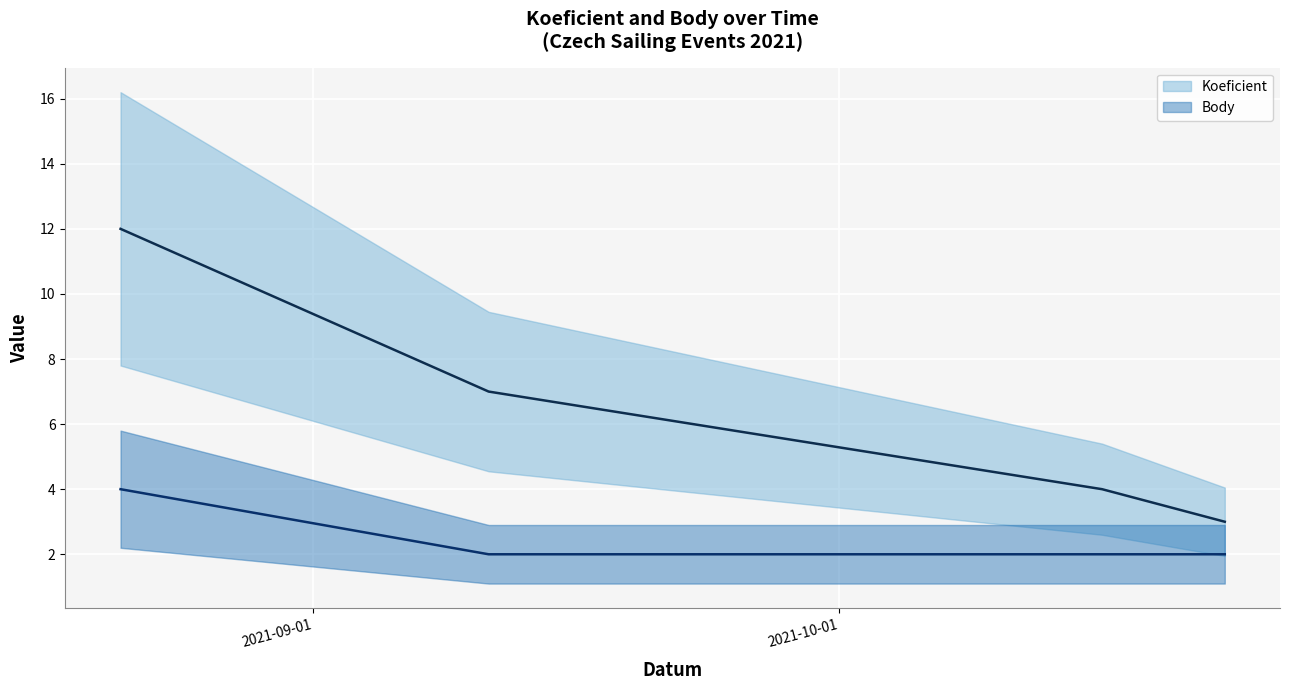

Which category has the highest value in the Koeficient series?

2021-08-21